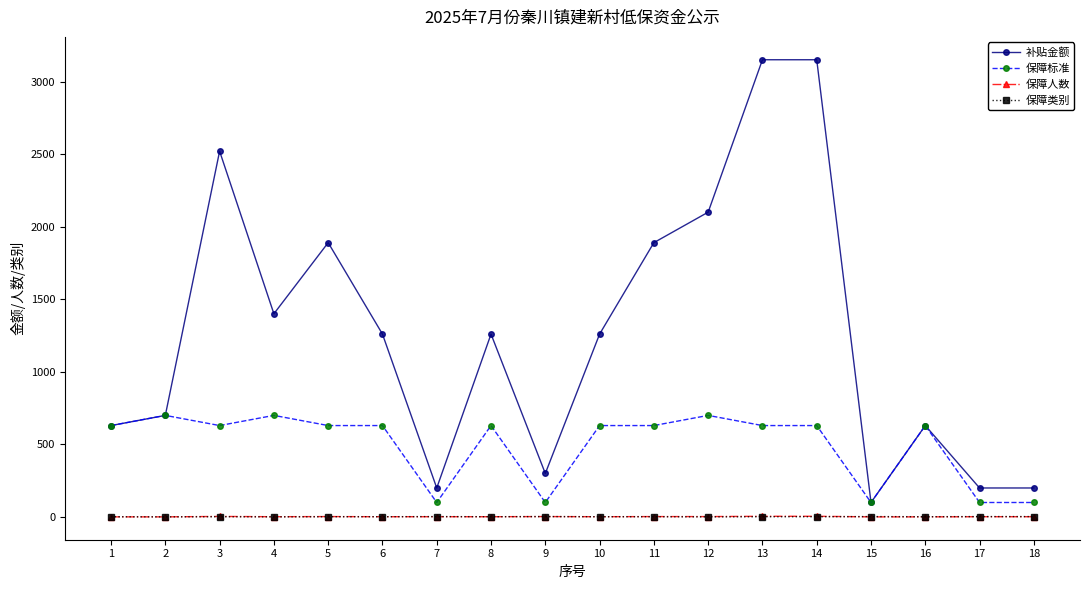

True or false: 补贴金额 and 保障类别 cross at least once.

False